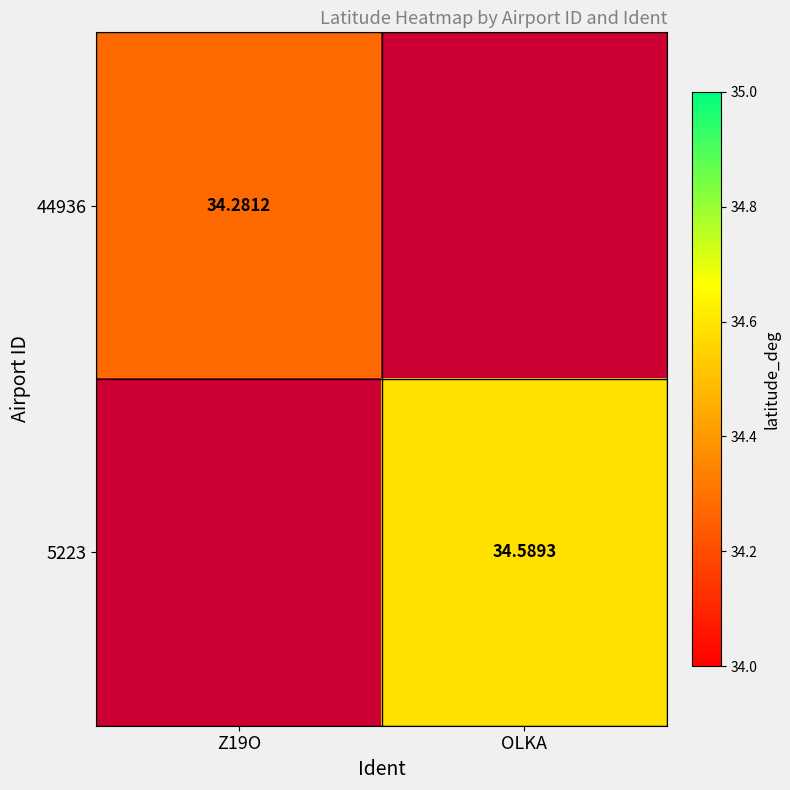

Is the value of 44936 at Z19O greater than the value of 5223 at OLKA?

No